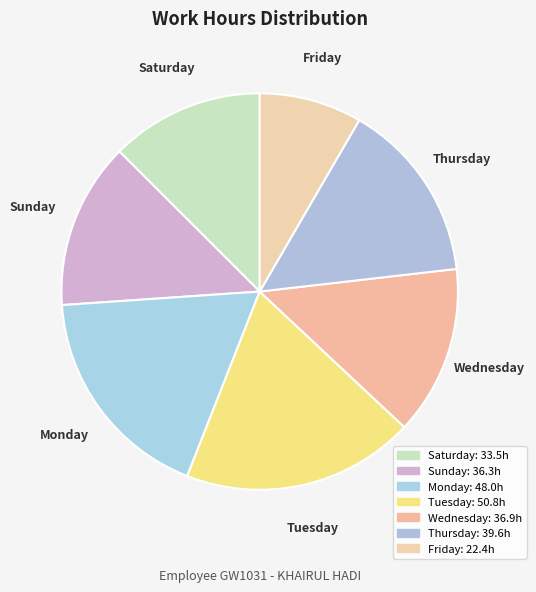

Count the number of slices in the pie.

7